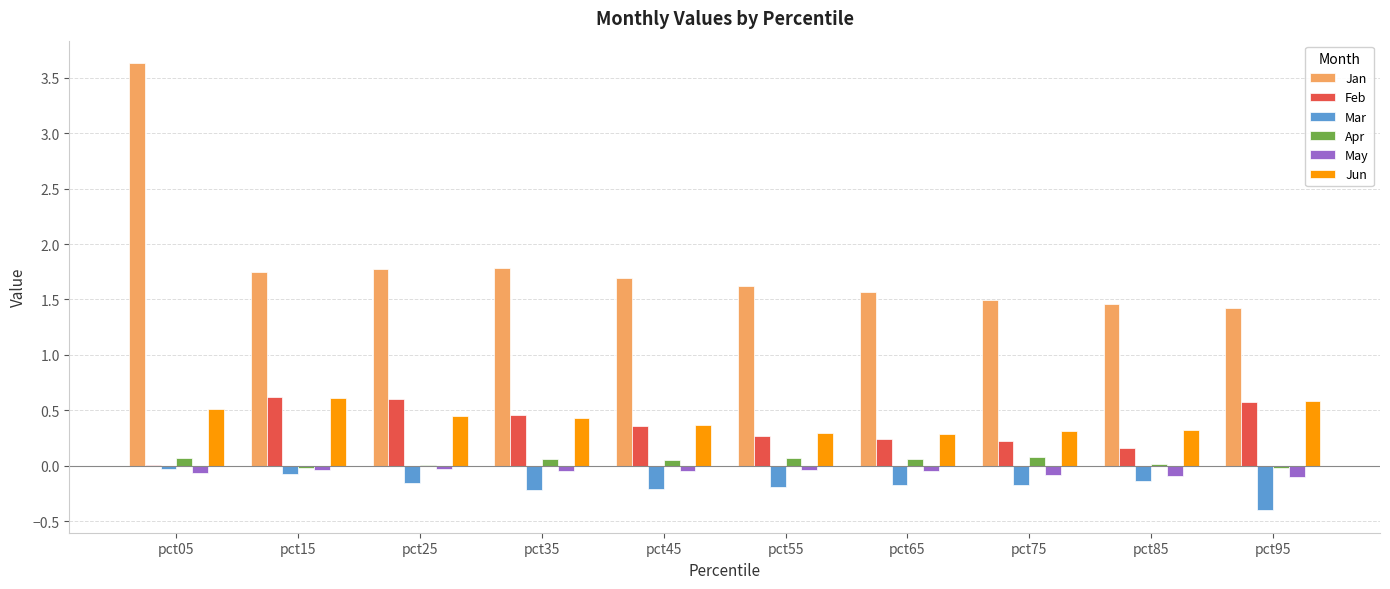

Is it true that Feb equals 0.2 at pct75?

True